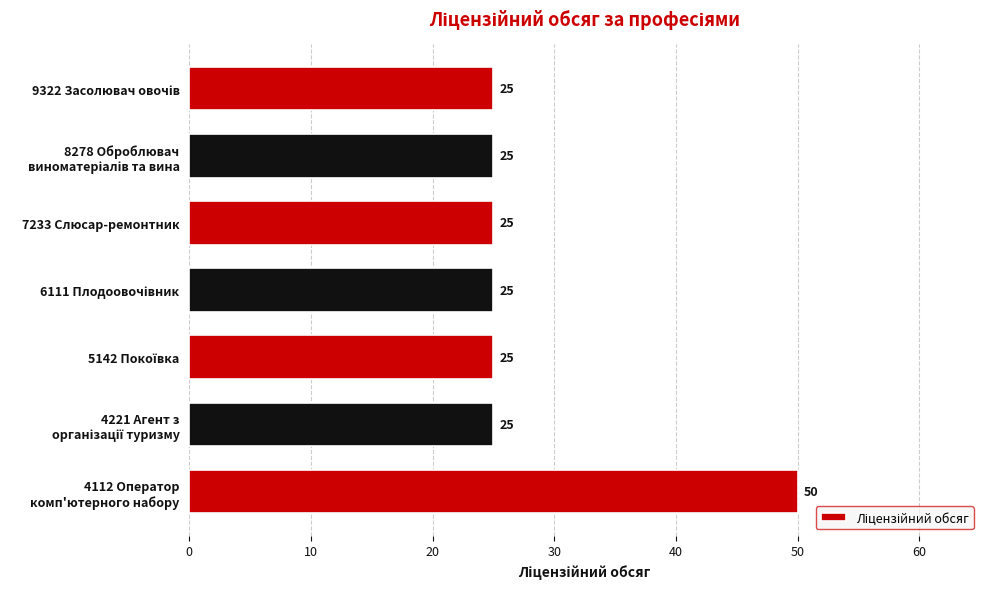

The value at 7233 Слюсар-ремонтник is 25. True or false?

True